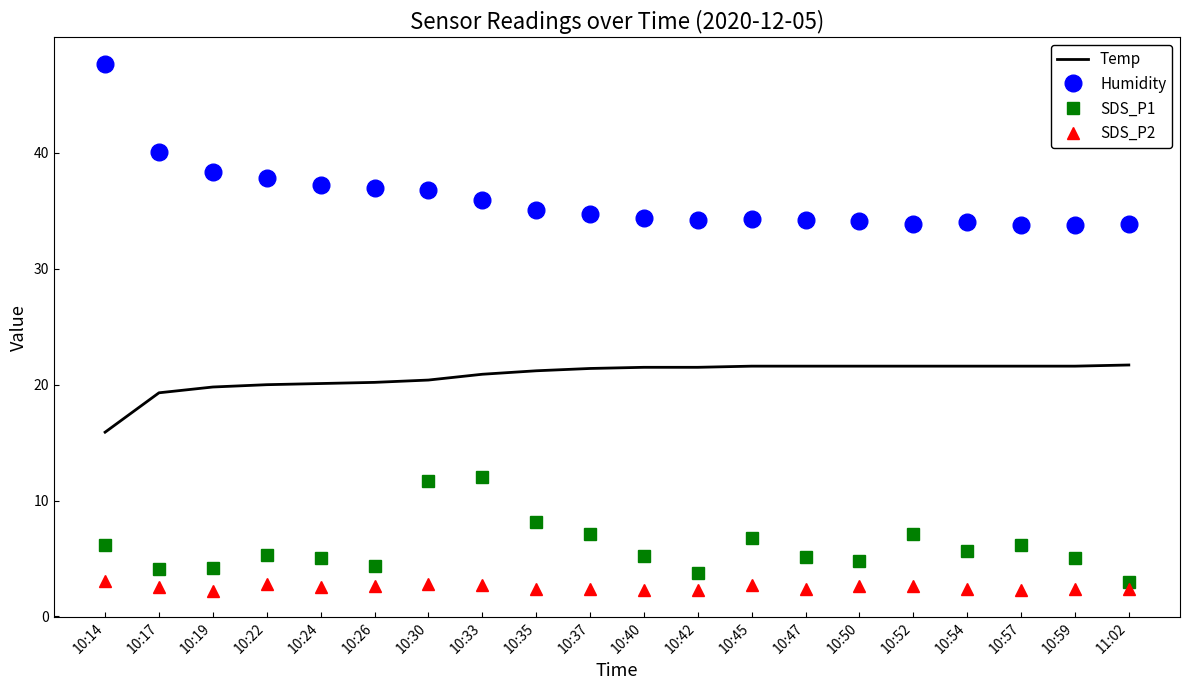

Rank the series at 10:45 from lowest to highest value.

SDS_P2, SDS_P1, Temp, Humidity